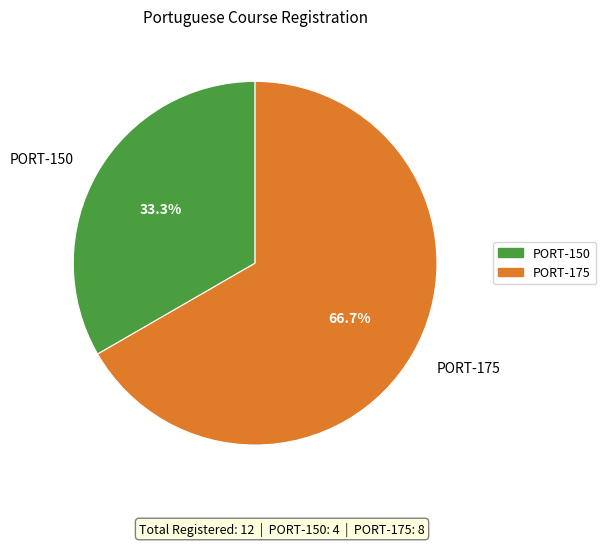

Rank the categories by value from lowest to highest.

PORT-150, PORT-175